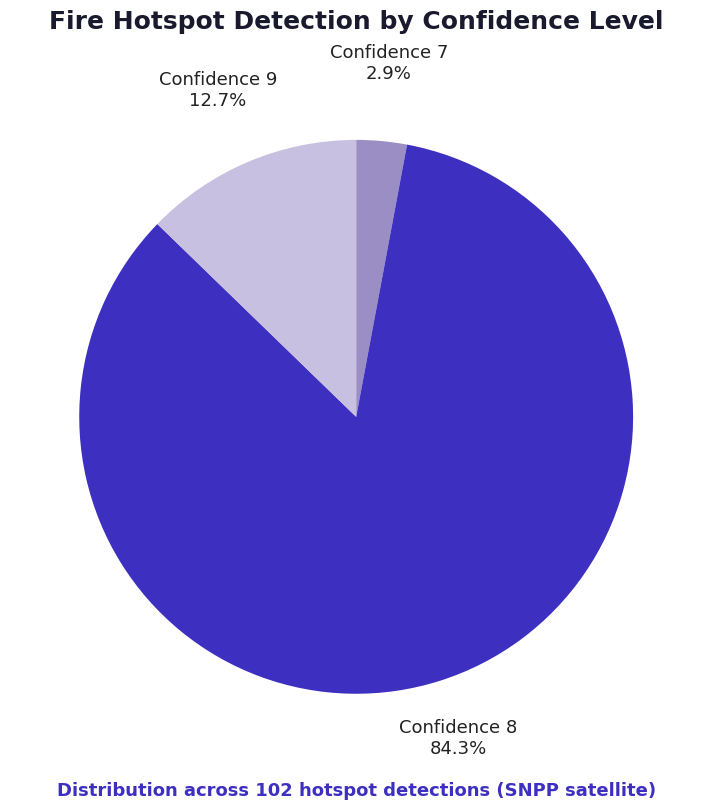

Is Confidence 7 the majority of the pie?

No